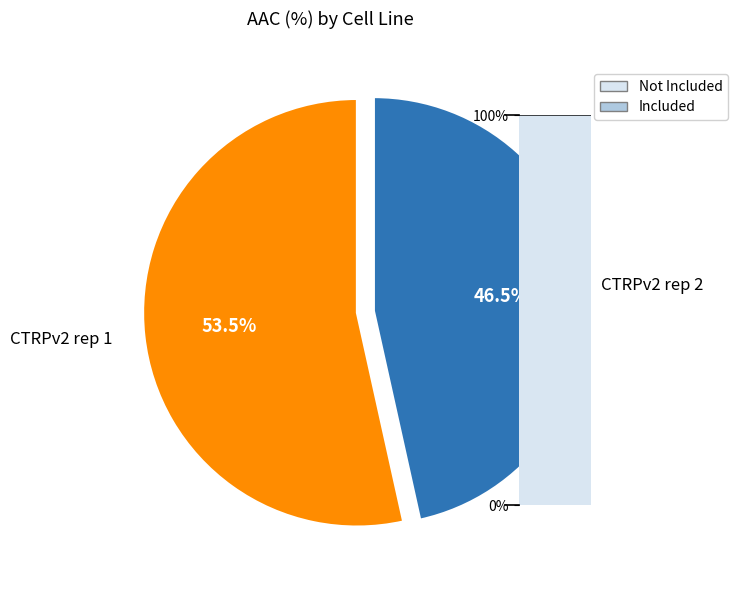

Combined, what portion of the pie is CTRPv2 rep 1 and CTRPv2 rep 2?

100.0%